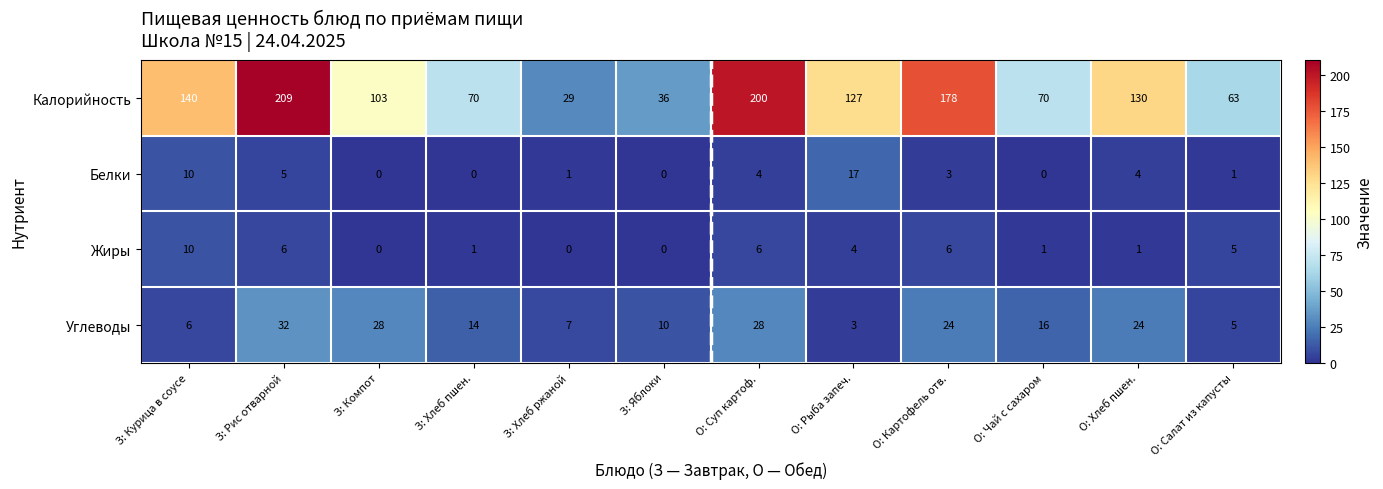

What is the minimum value for Углеводы?

3